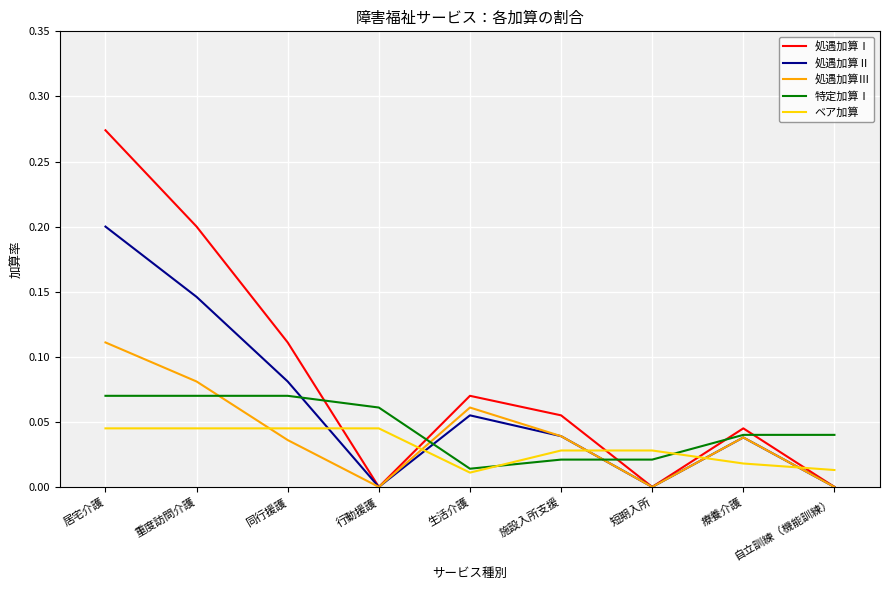

At which category does 処遇加算Ⅰ reach its first local valley?

行動援護